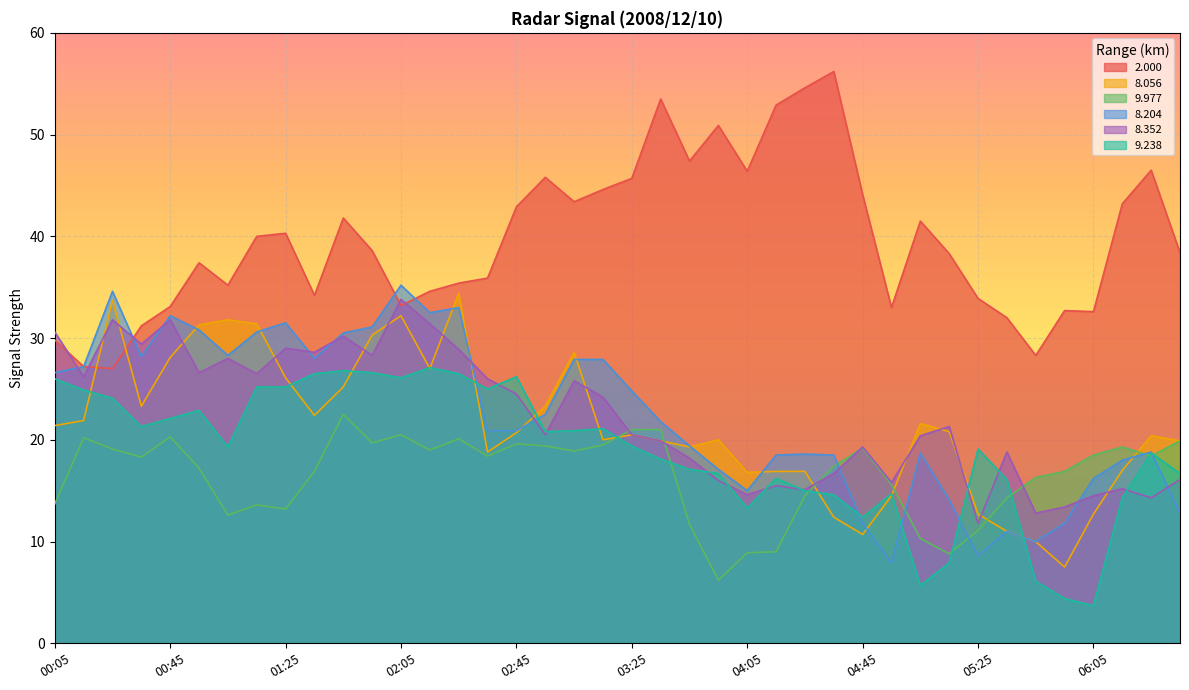

Which category has the lowest value in the  2.000 series?

00:25